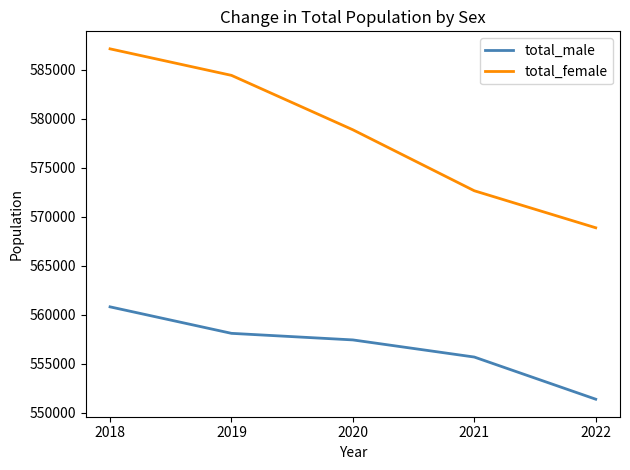

True or false: total_female and total_male cross at least once.

False